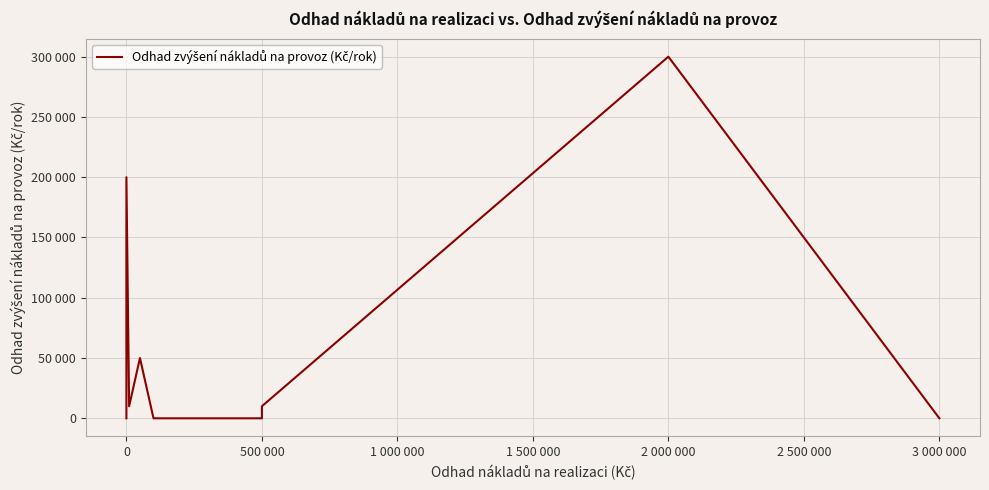

What is the difference between the maximum and second lowest values?

300000